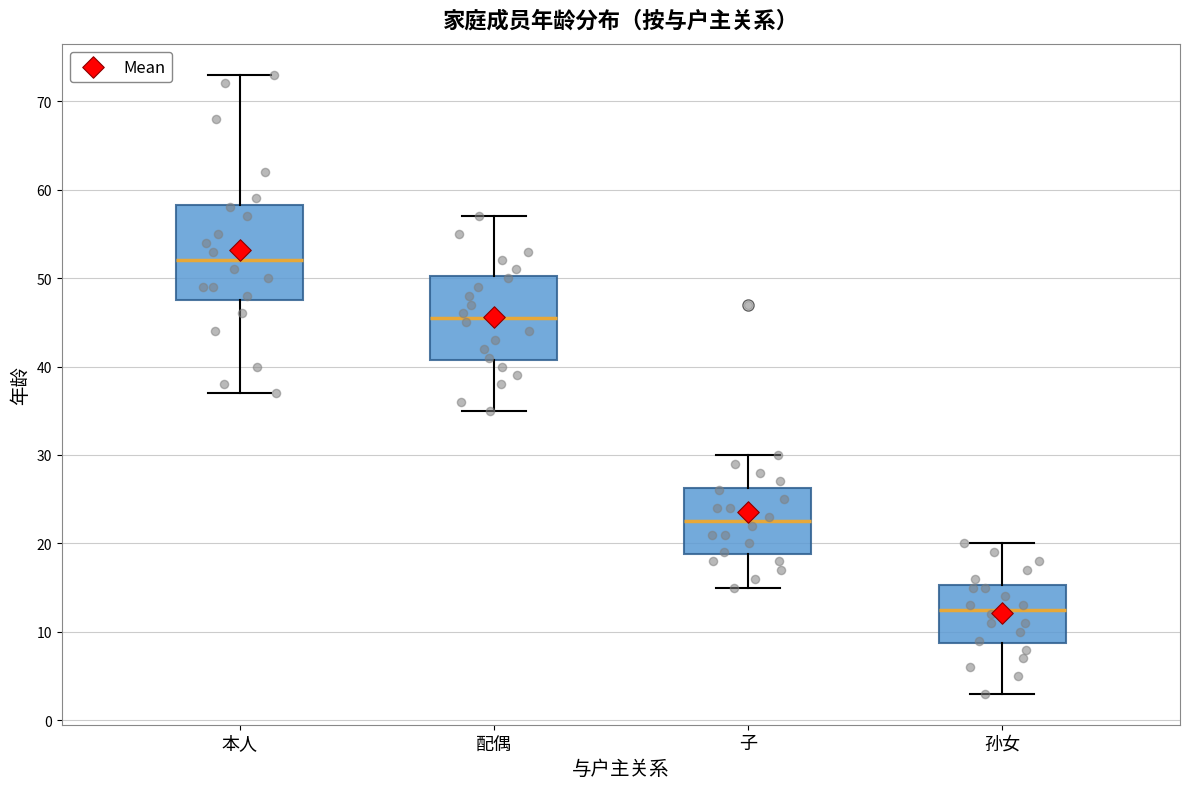

Reading left to right, read every box against the y-axis: the position of its median line, the range the box covers, and the ends of its whiskers. The values are not printed on the chart, so give them approximately, as read against the axis.

本人: median 52, box 48 to 58, whiskers 37 to 73
配偶: median 46, box 41 to 50, whiskers 35 to 57
子: median 23, box 19 to 26, whiskers 15 to 30
孙女: median 13, box 9 to 15, whiskers 3 to 20